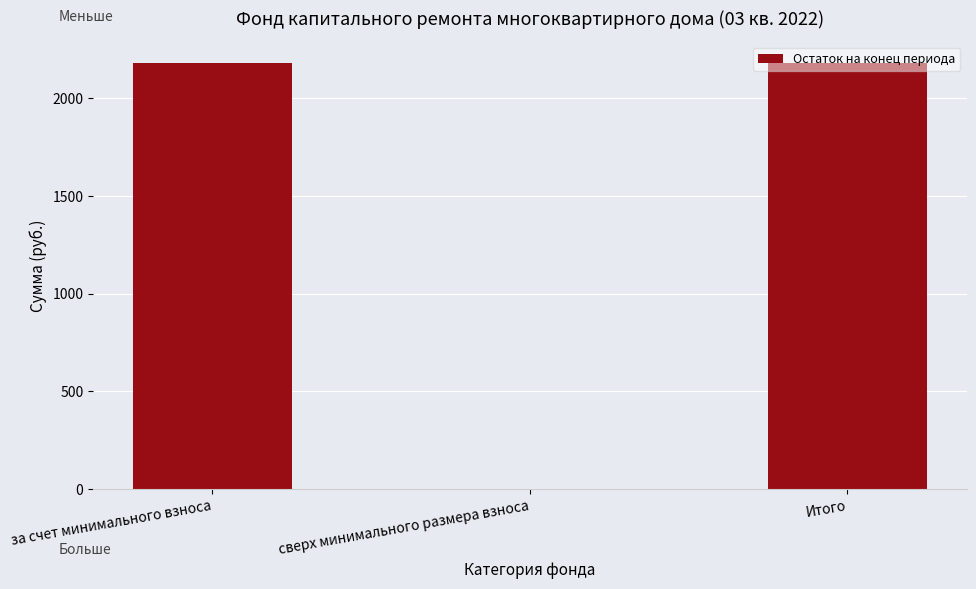

Is it true that the value at сверх минимального размера взноса is 0.0?

True